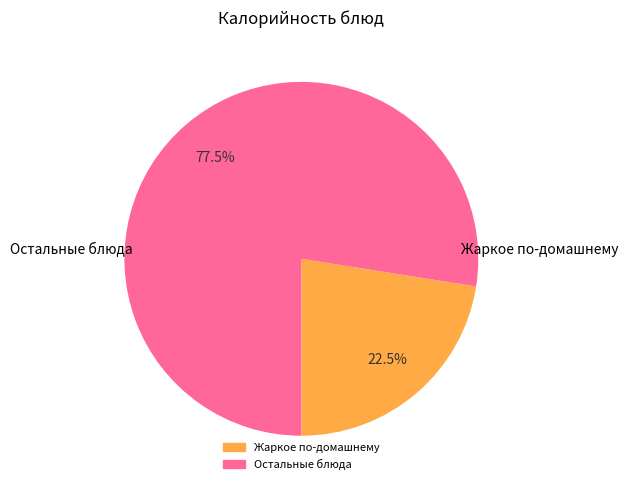

Does any single category account for the majority?

Yes